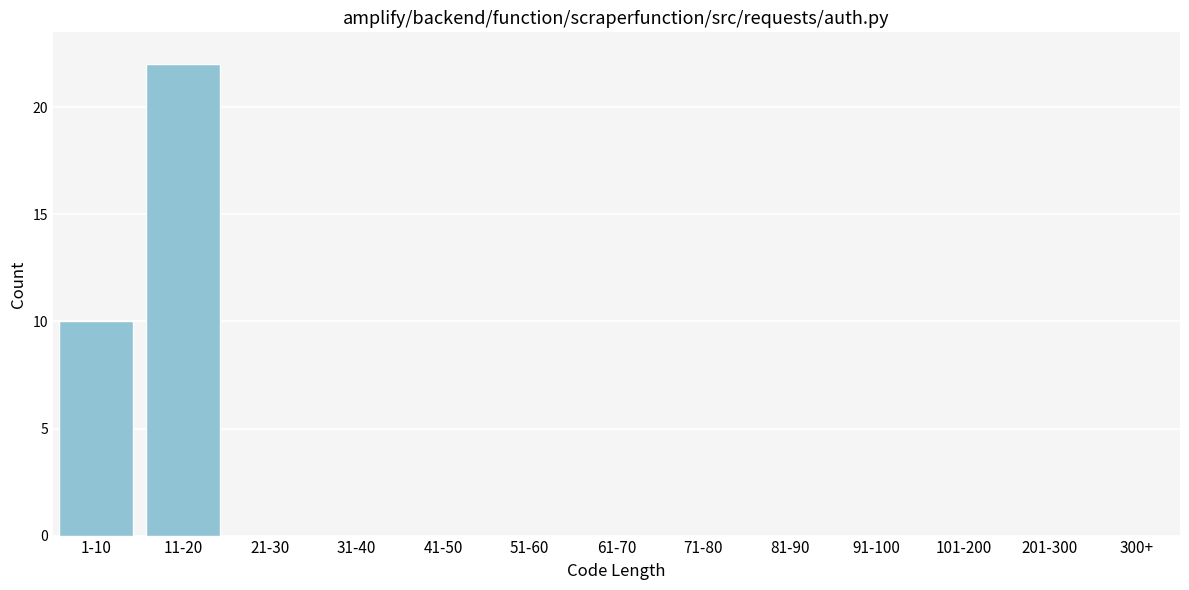

Reading left to right, what are all the values shown in this chart?

1-10=10	11-20=22	21-30=0	31-40=0	41-50=0	51-60=0	61-70=0	71-80=0	81-90=0	91-100=0	101-200=0	201-300=0	300+=0